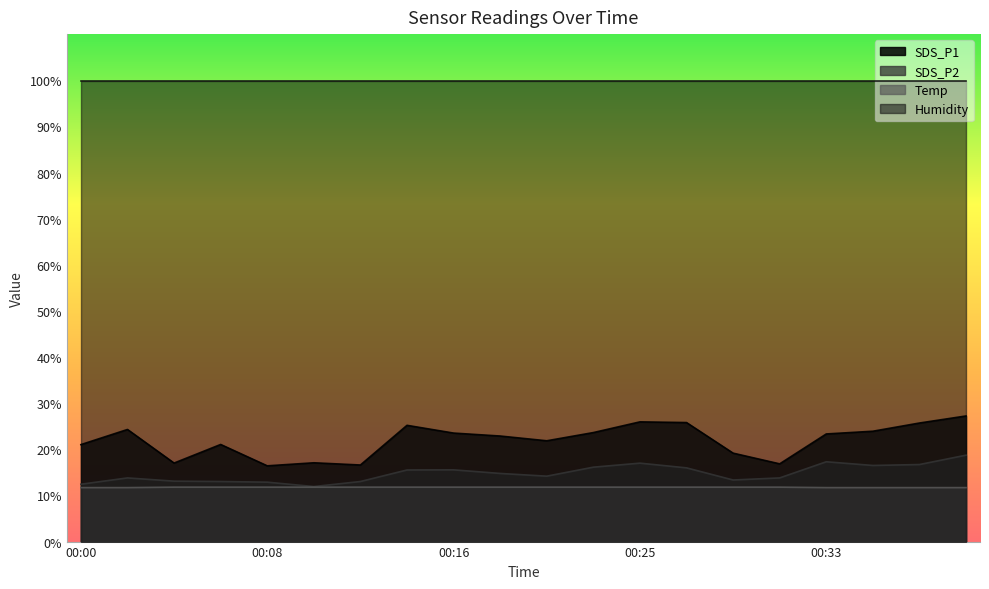

In SDS_P1, how many points are lower than both neighbors (excluding endpoints)?

5